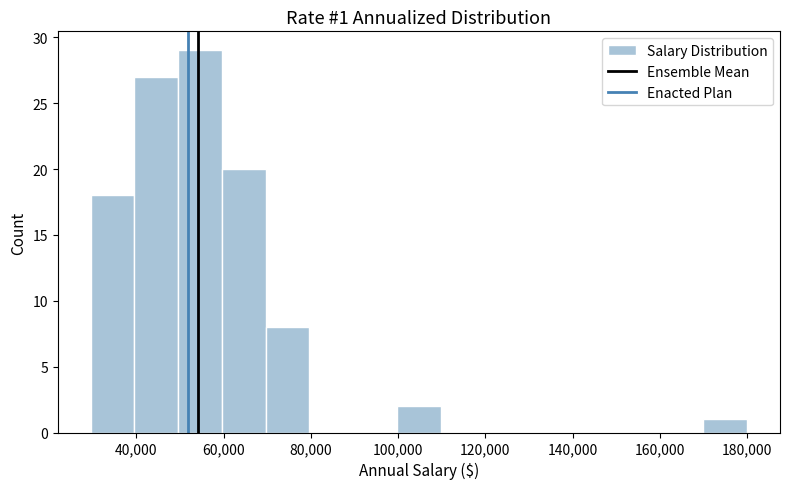

Over which range of the x-axis is the bar tallest?

50000 to 60000